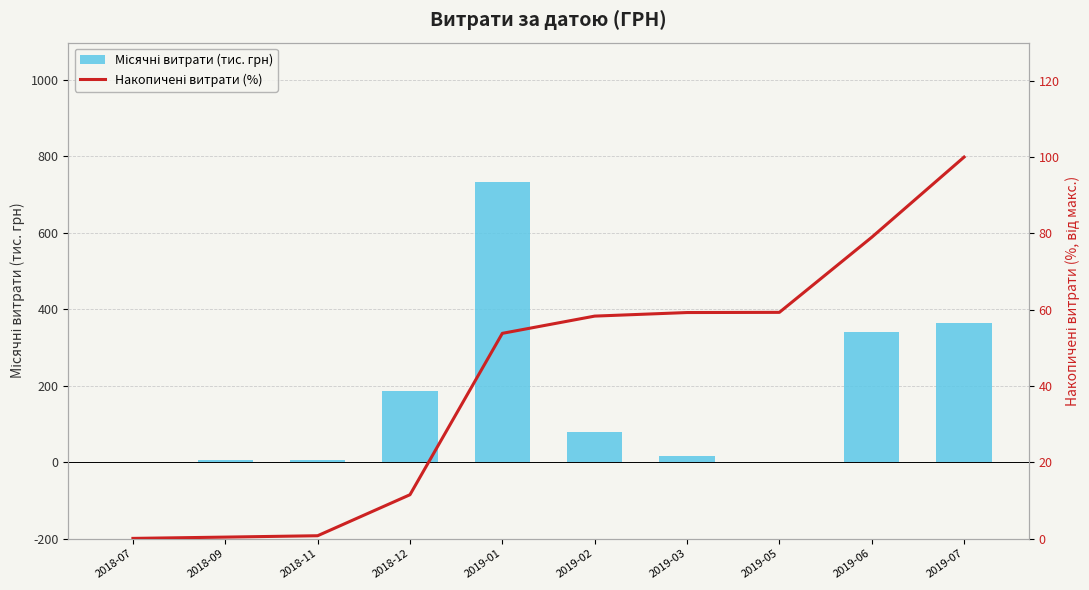

What is the difference between the maximum and second lowest values in the Місячні витрати (тис. грн) series?

731.1